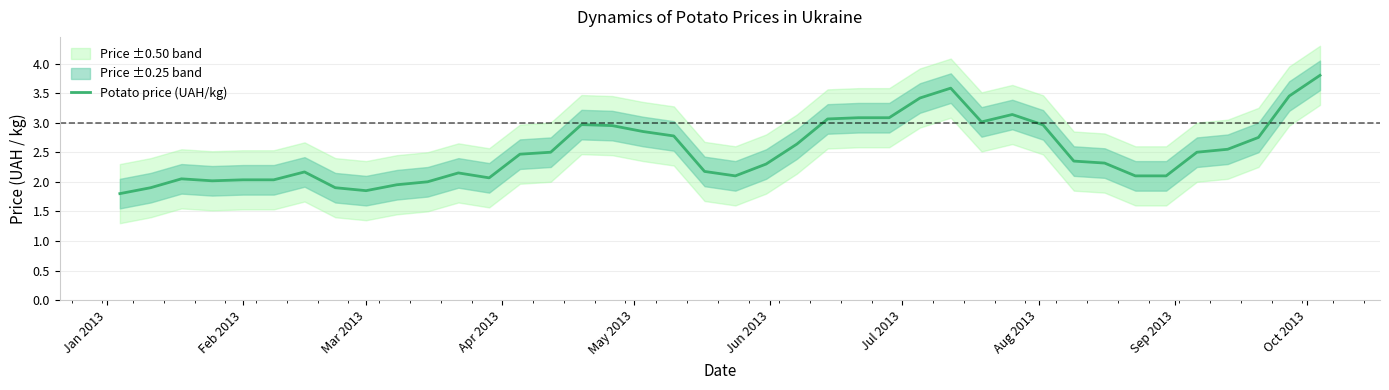

What is the greatest value displayed?

3.8